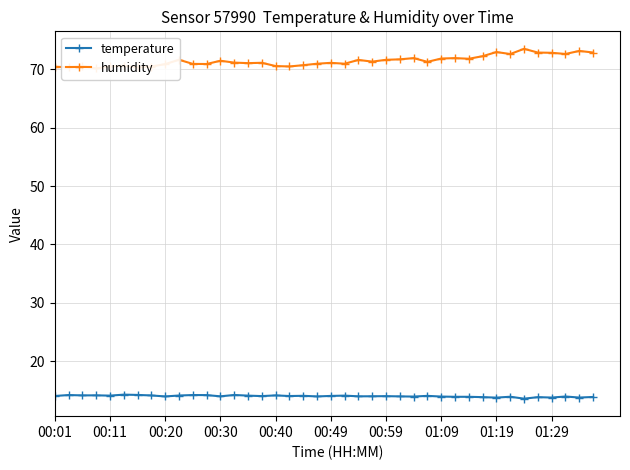

How many categories are shown in the chart?

40